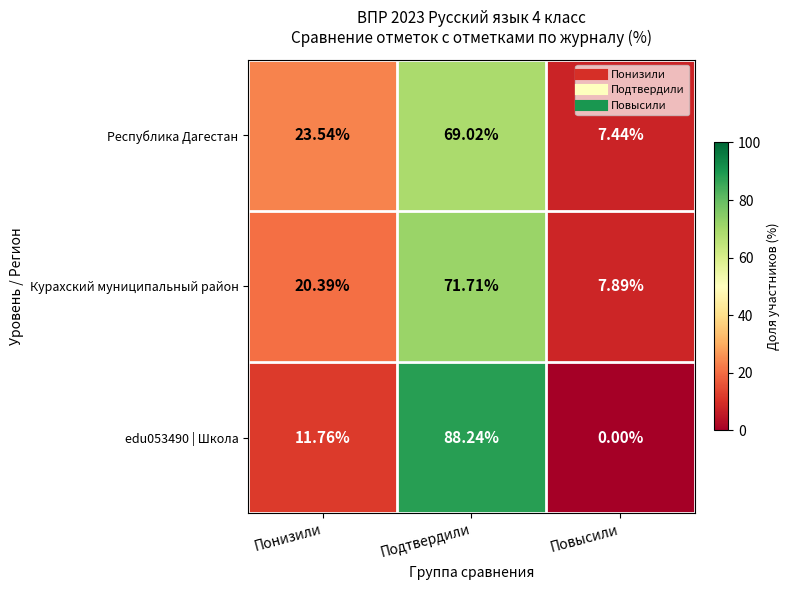

Rank the categories by Курахский муниципальный район value from highest to lowest.

Подтвердили, Понизили, Повысили